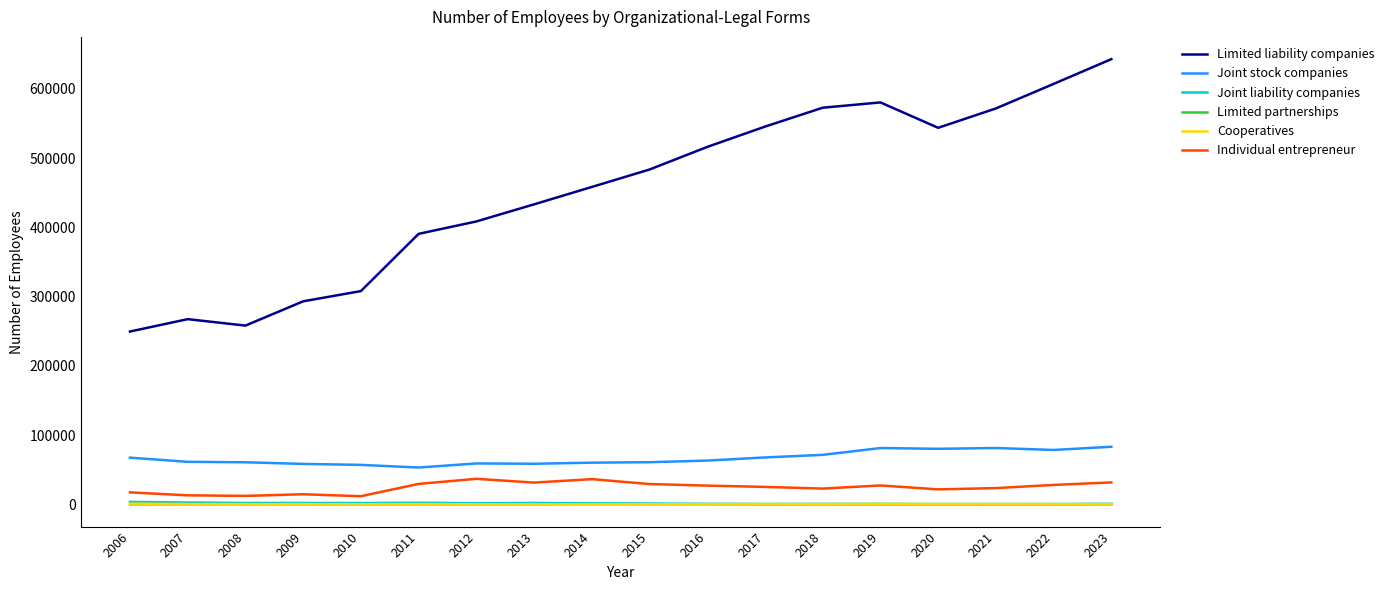

Which series has the widest spread of values?

Limited liability companies